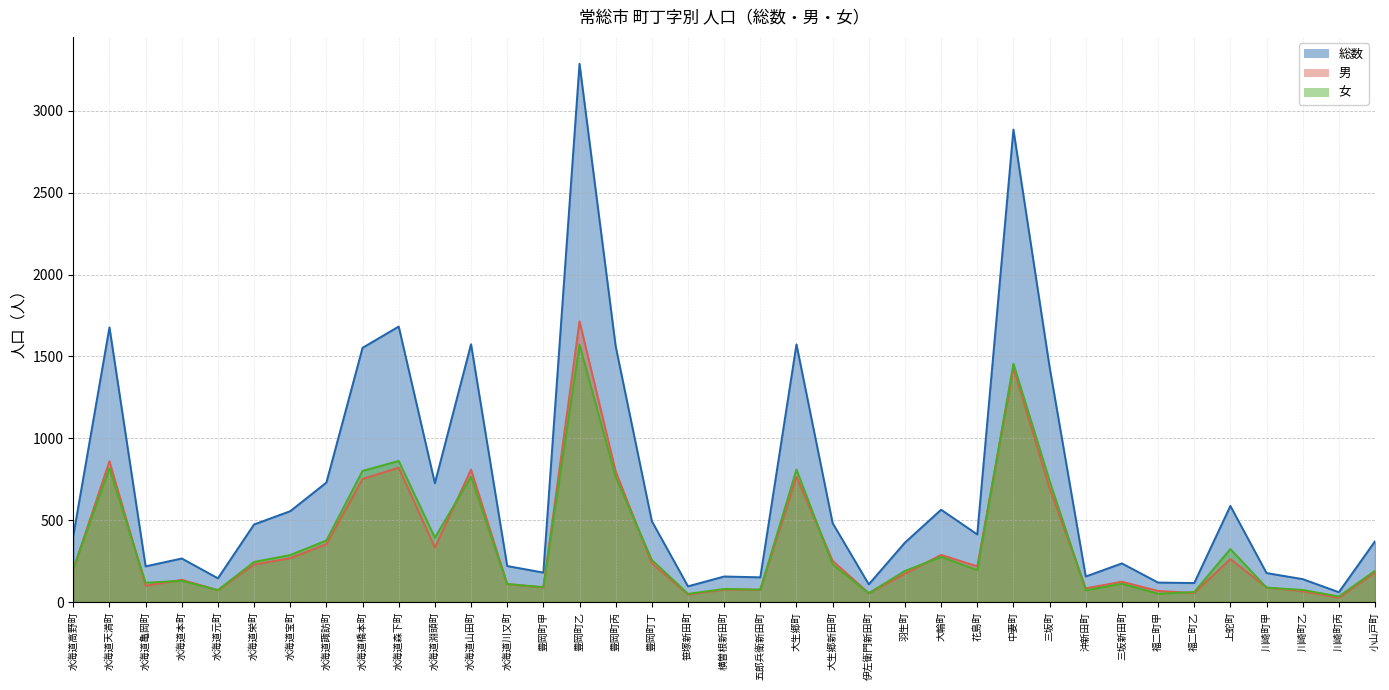

What is the label of the 1st point from the right?

小山戸町